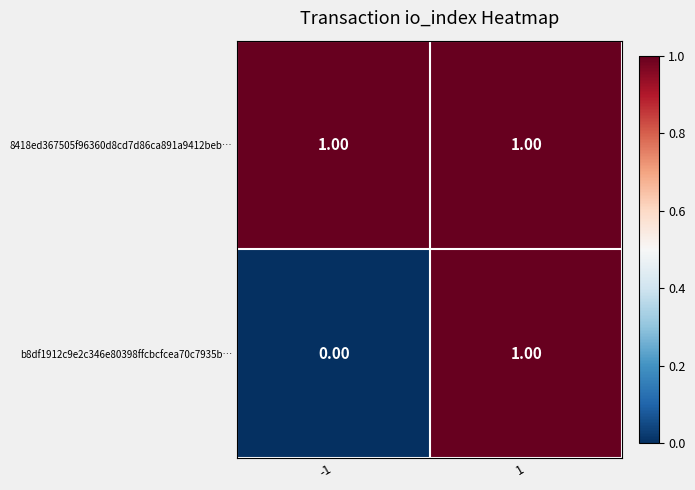

List the series in order of their overall mean, highest first.

8418ed367505f96360d8cd7d86ca891a9412beb…, b8df1912c9e2c346e80398ffcbcfcea70c7935b…